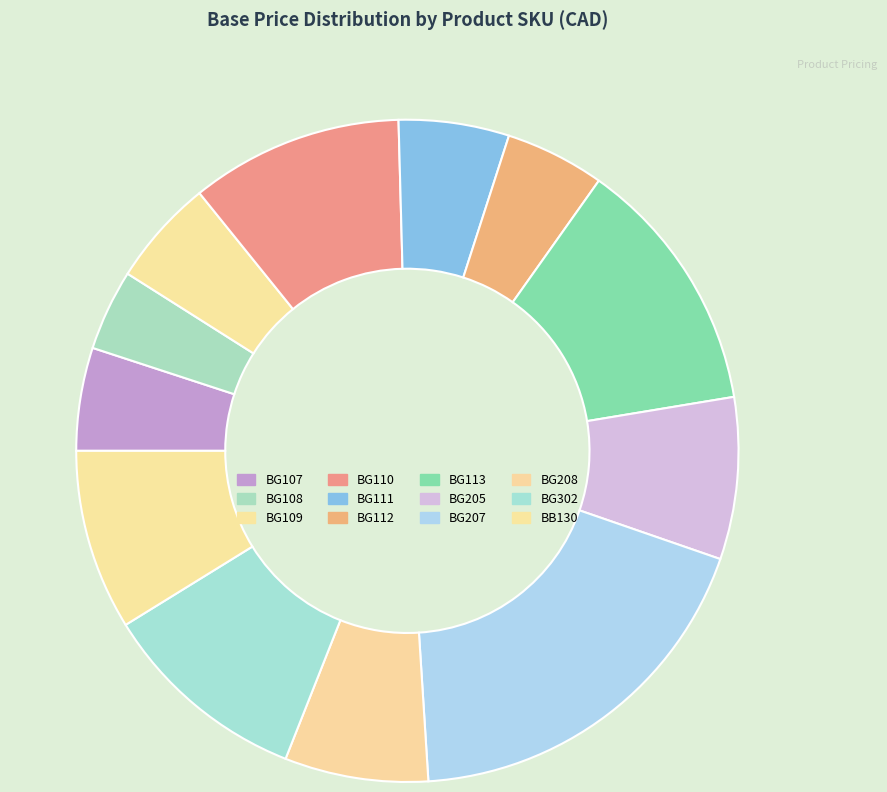

Approximately how many times larger is the value at BG113 compared to BG109?

2.4